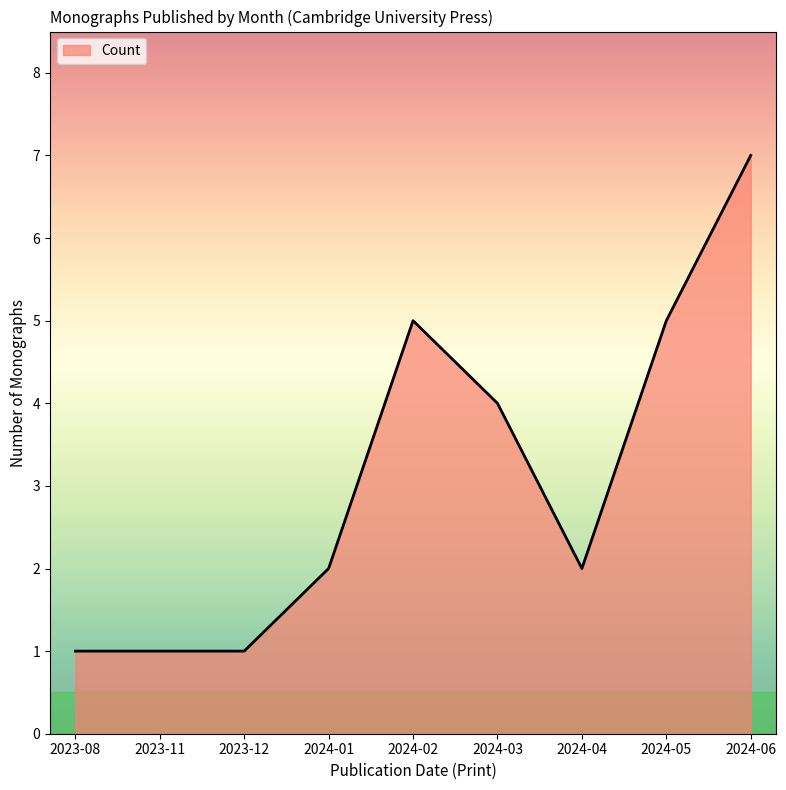

Approximately how many times larger is the value at 2023-08 compared to 2023-12?

1.0